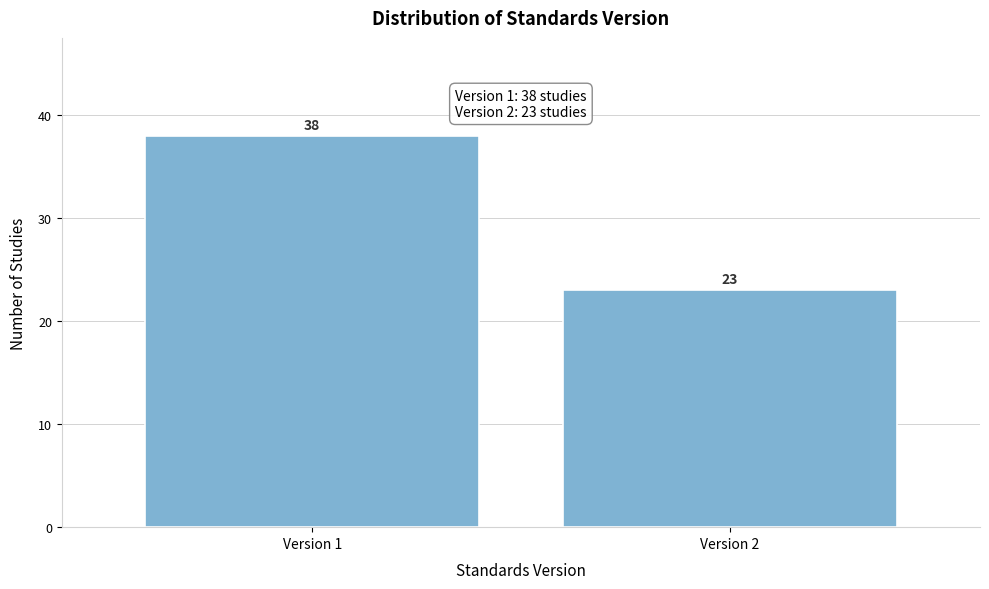

Reading left to right, transcribe all the data shown in this chart.

38	23